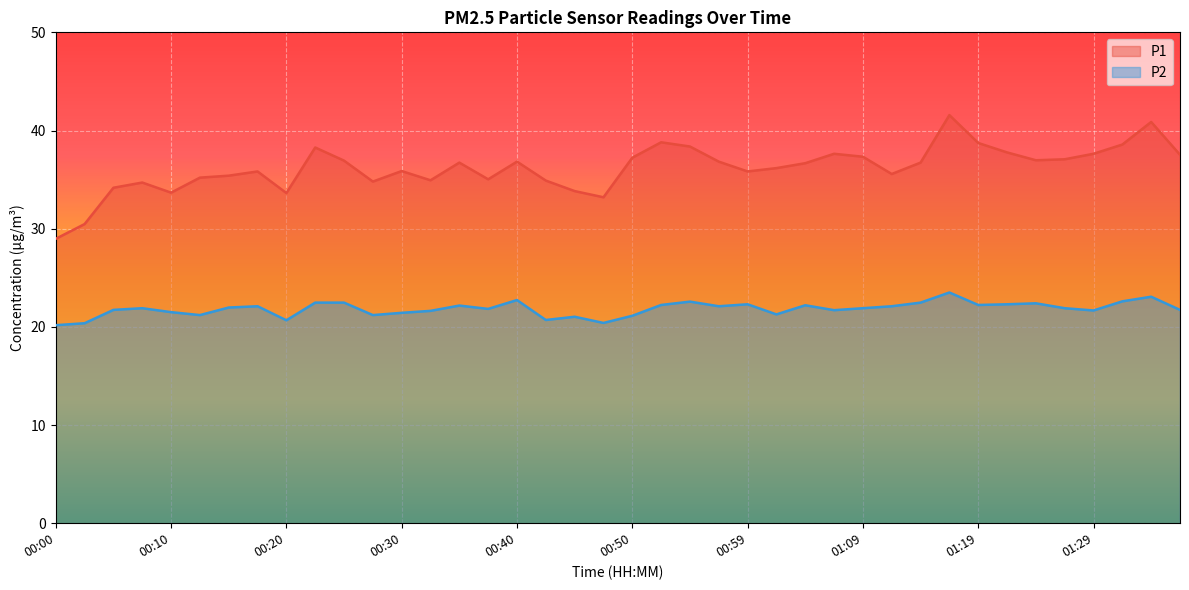

Reading right to left, transcribe all the data shown in this chart.

P1: 01:37=37.5	01:34=40.9	01:32=38.6	01:29=37.6	01:27=37.1	01:24=37.0	01:22=37.8	01:19=38.7	01:17=41.6	01:14=36.7	01:12=35.6	01:09=37.3	01:07=37.6	01:04=36.7	01:02=36.2	00:59=35.8	00:57=36.8	00:54=38.4	00:52=38.8	00:50=37.2	00:47=33.2	00:45=33.8	00:42=34.9	00:40=36.8	00:37=35.0	00:35=36.7	00:32=34.9	00:30=35.9	00:27=34.8	00:25=36.9	00:22=38.3	00:20=33.6	00:18=35.8	00:15=35.4	00:13=35.2	00:10=33.7	00:08=34.7	00:05=34.2	00:03=30.5	00:00=29.0
P2: 01:37=21.7	01:34=23.1	01:32=22.6	01:29=21.7	01:27=21.9	01:24=22.4	01:22=22.3	01:19=22.2	01:17=23.5	01:14=22.5	01:12=22.1	01:09=21.9	01:07=21.7	01:04=22.2	01:02=21.3	00:59=22.3	00:57=22.1	00:54=22.6	00:52=22.2	00:50=21.1	00:47=20.4	00:45=21.0	00:42=20.7	00:40=22.7	00:37=21.8	00:35=22.2	00:32=21.6	00:30=21.4	00:27=21.2	00:25=22.5	00:22=22.5	00:20=20.7	00:18=22.1	00:15=22.0	00:13=21.2	00:10=21.5	00:08=21.9	00:05=21.7	00:03=20.4	00:00=20.2